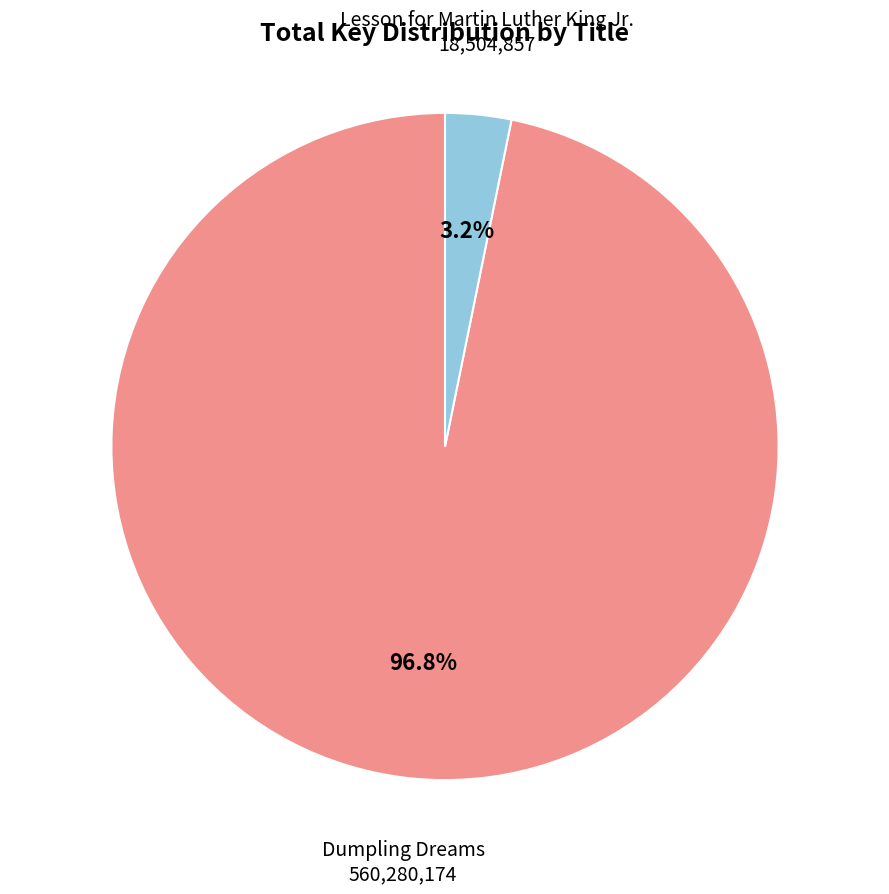

Count the number of slices in the pie.

2